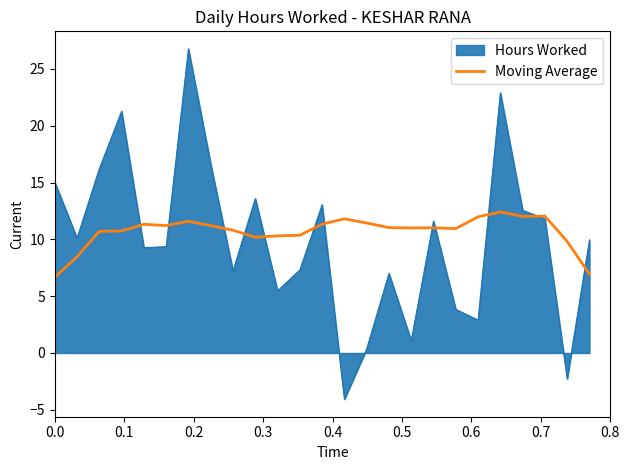

Which series has the largest range (max minus min)?

Hours Worked